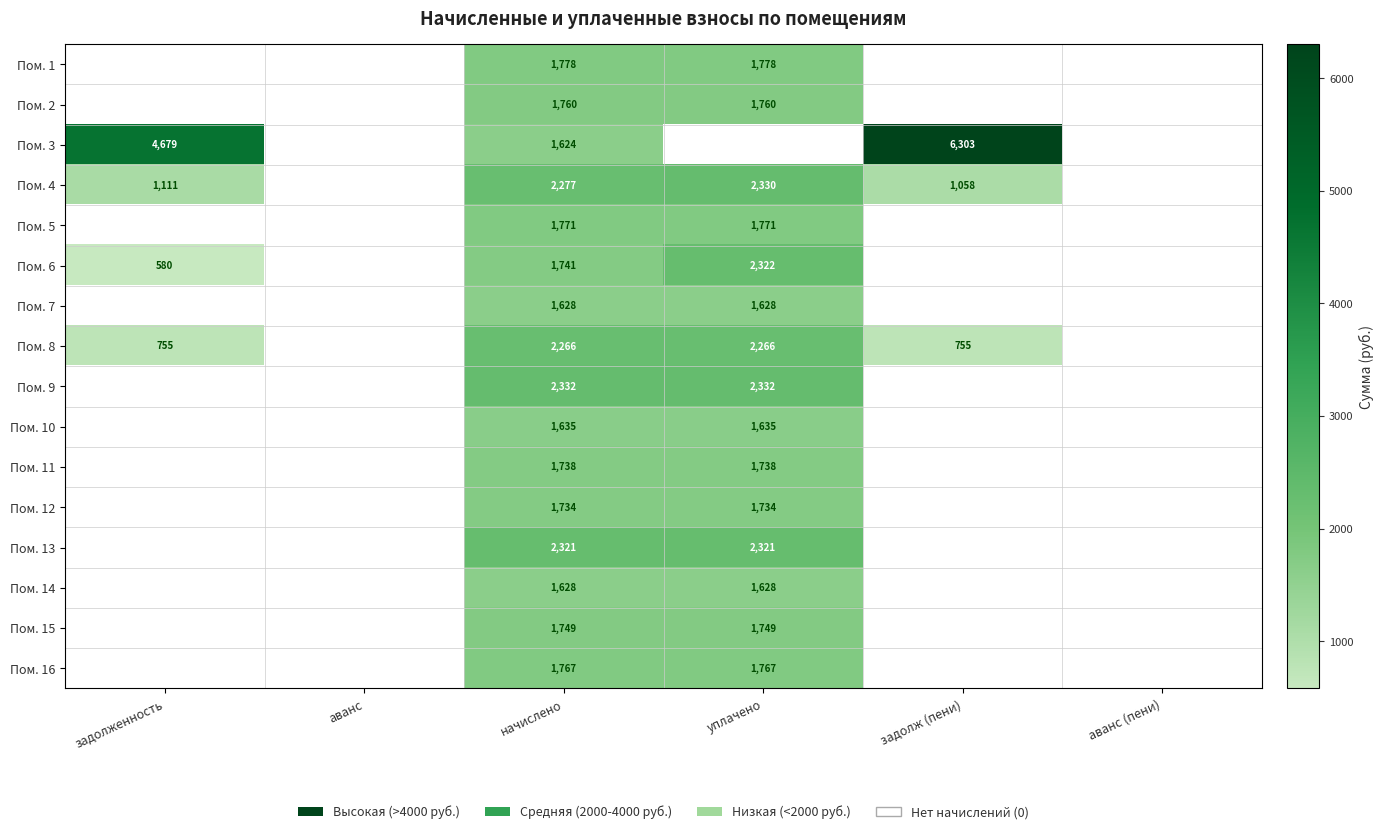

The Пом. 7 series shows 634 at начислено. True or false?

False